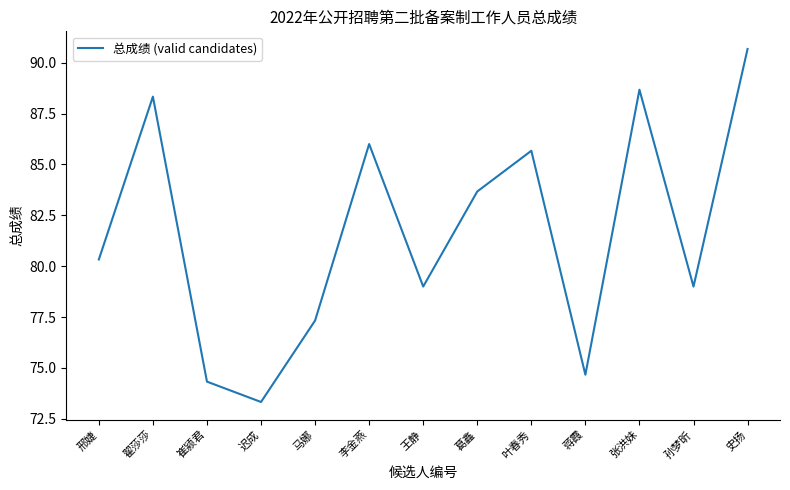

Is it true that the value at 孙梦昕 is 79.0?

True